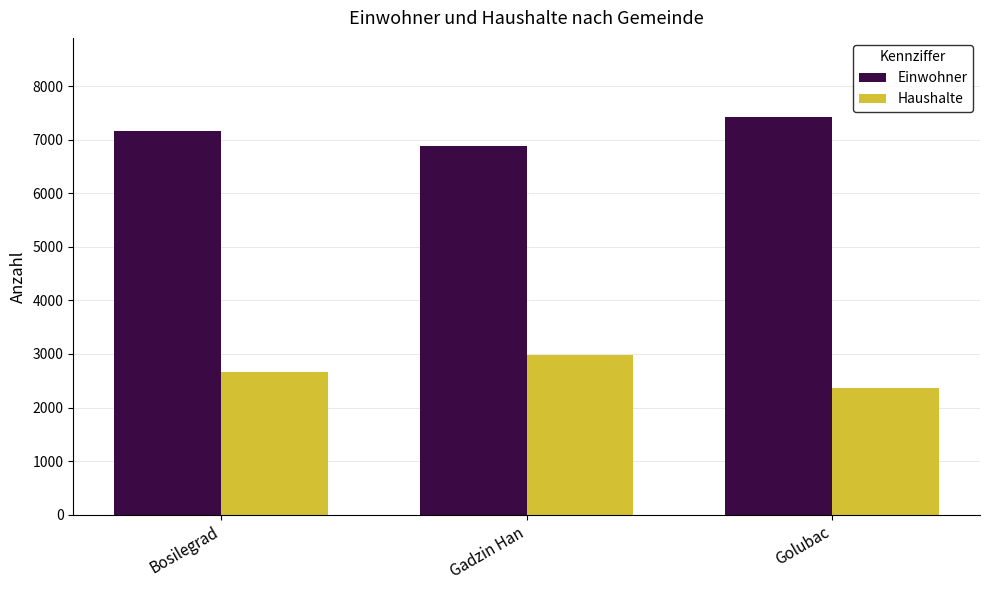

Reading left to right, list all the values displayed in this chart.

Einwohner: Bosilegrad=7167	Gadzin Han=6879	Golubac=7418
Haushalte: Bosilegrad=2659	Gadzin Han=2981	Golubac=2359